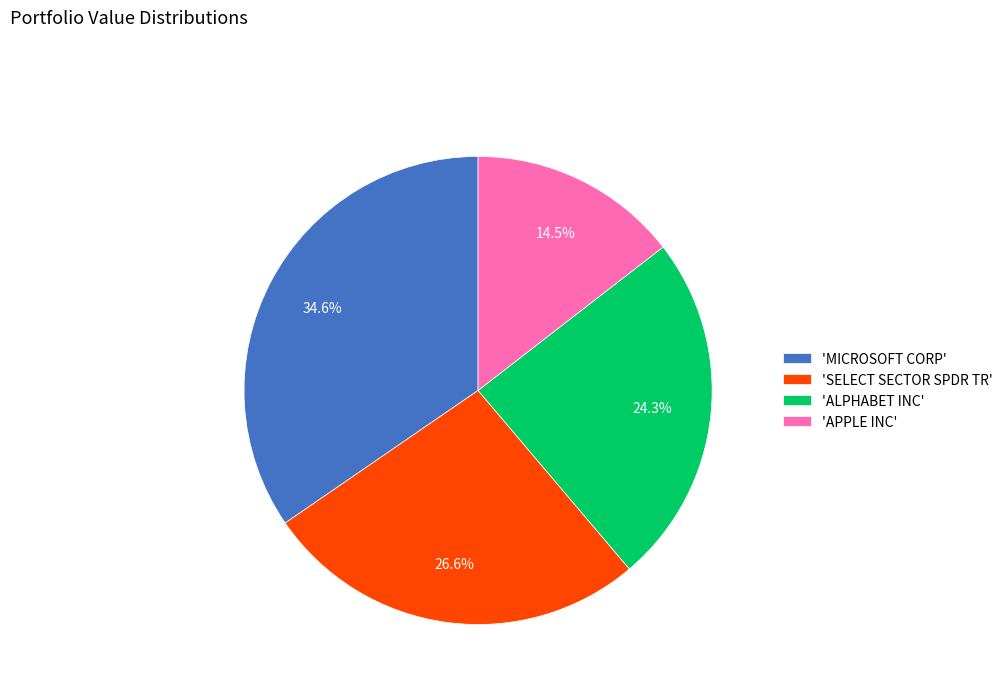

To the nearest percent, what is the difference between the largest and smallest slice percentages?

20%